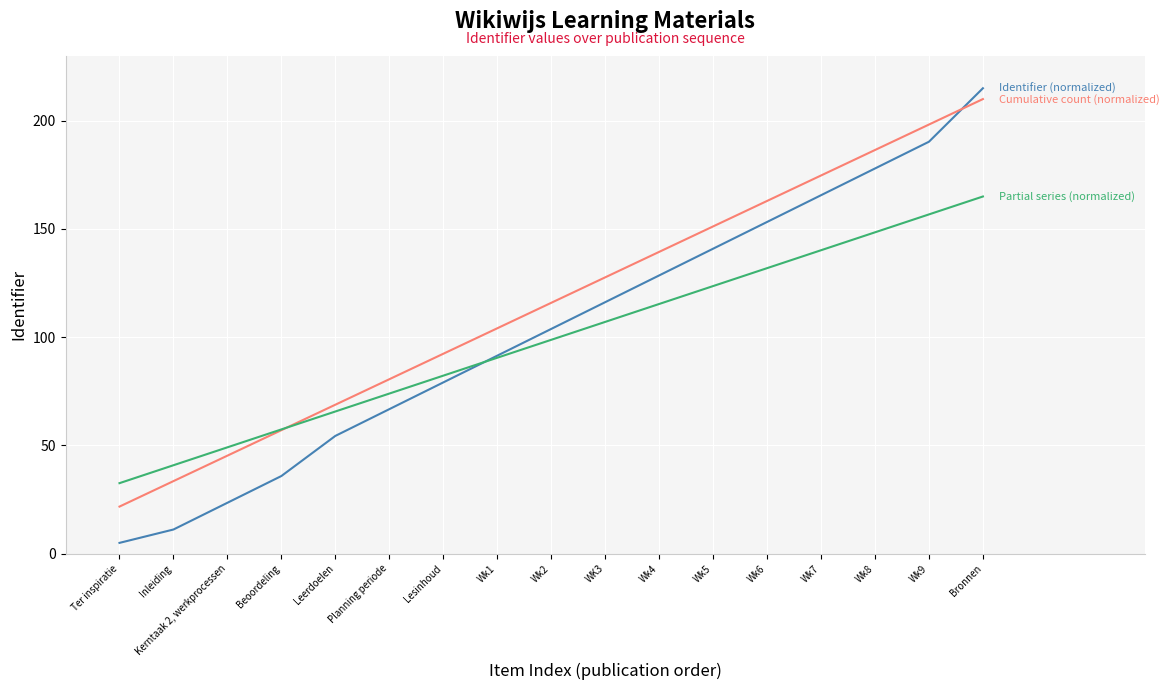

What is the smallest value displayed?

5.0